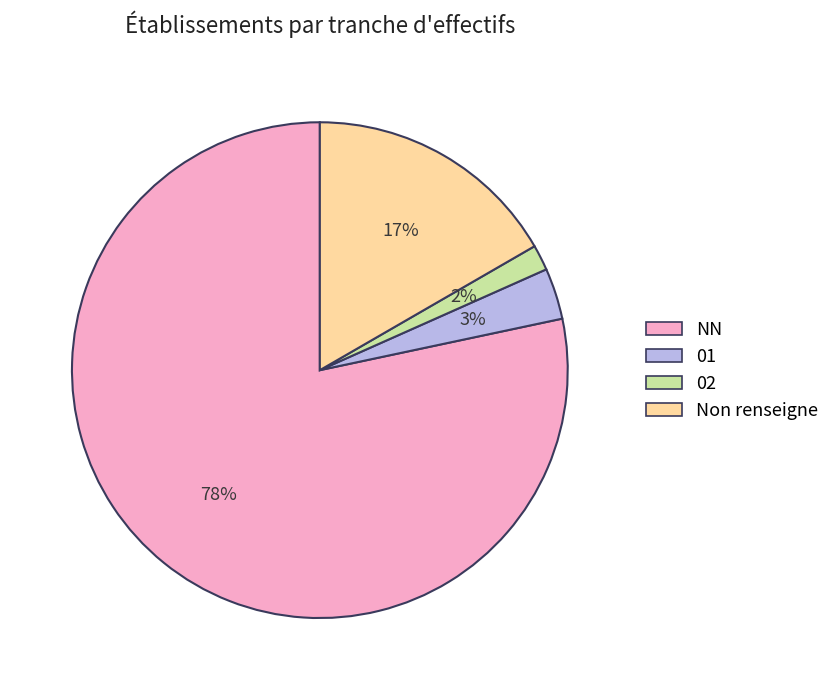

The NN slice represents 78% of the pie. True or false?

True